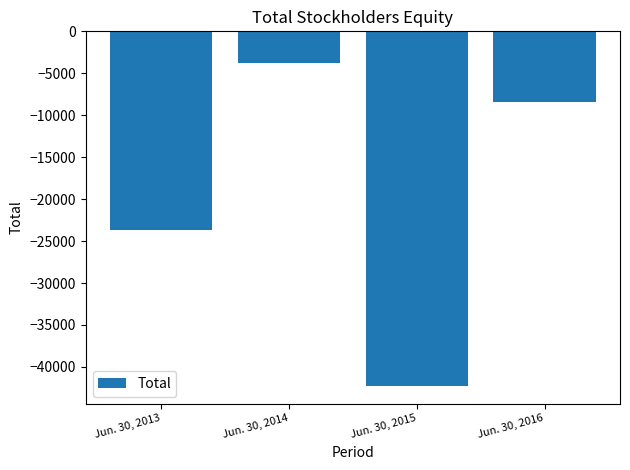

List the labels in order of value, smallest first.

Jun. 30, 2015, Jun. 30, 2013, Jun. 30, 2016, Jun. 30, 2014